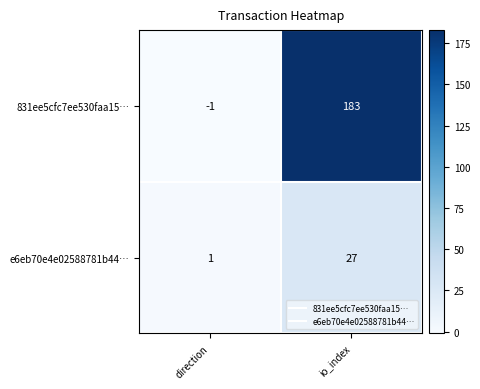

The value of 831ee5cfc7ee530faa15… at io_index is 266. True or false?

False